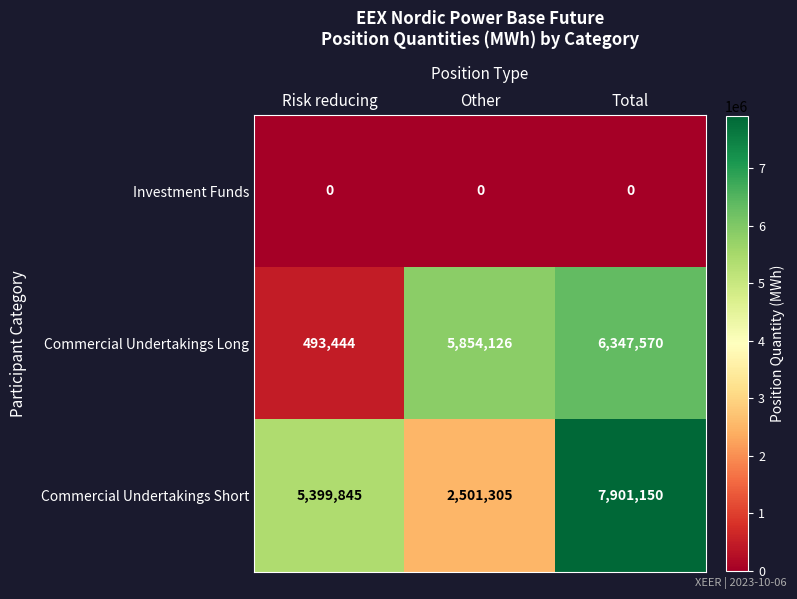

Read the Commercial Undertakings Long value at Risk reducing, to the nearest 50.

493450